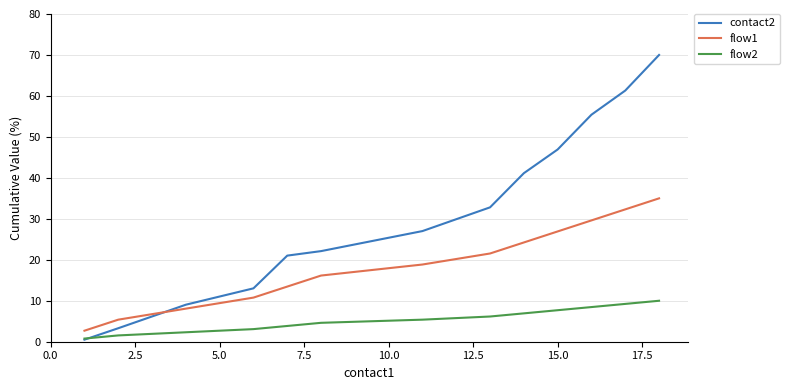

Which series has the largest total across all categories?

contact2